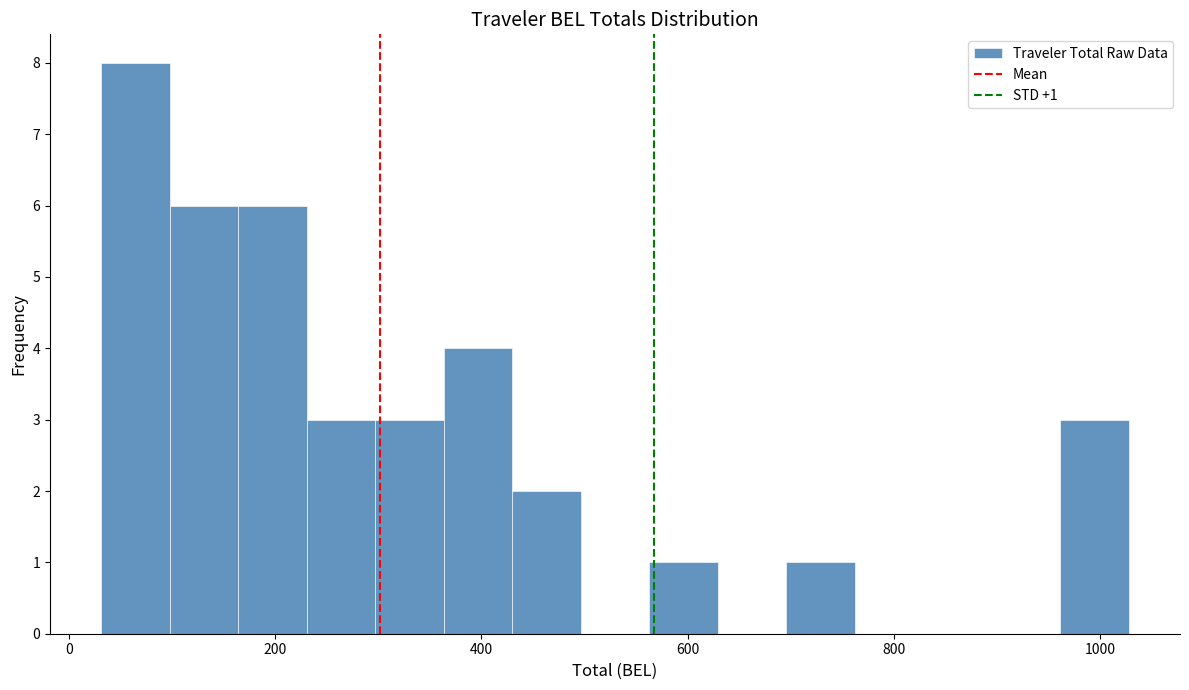

Around what value on the x-axis is the tallest bar? Give the approximate position of its centre, as read against the axis.

60